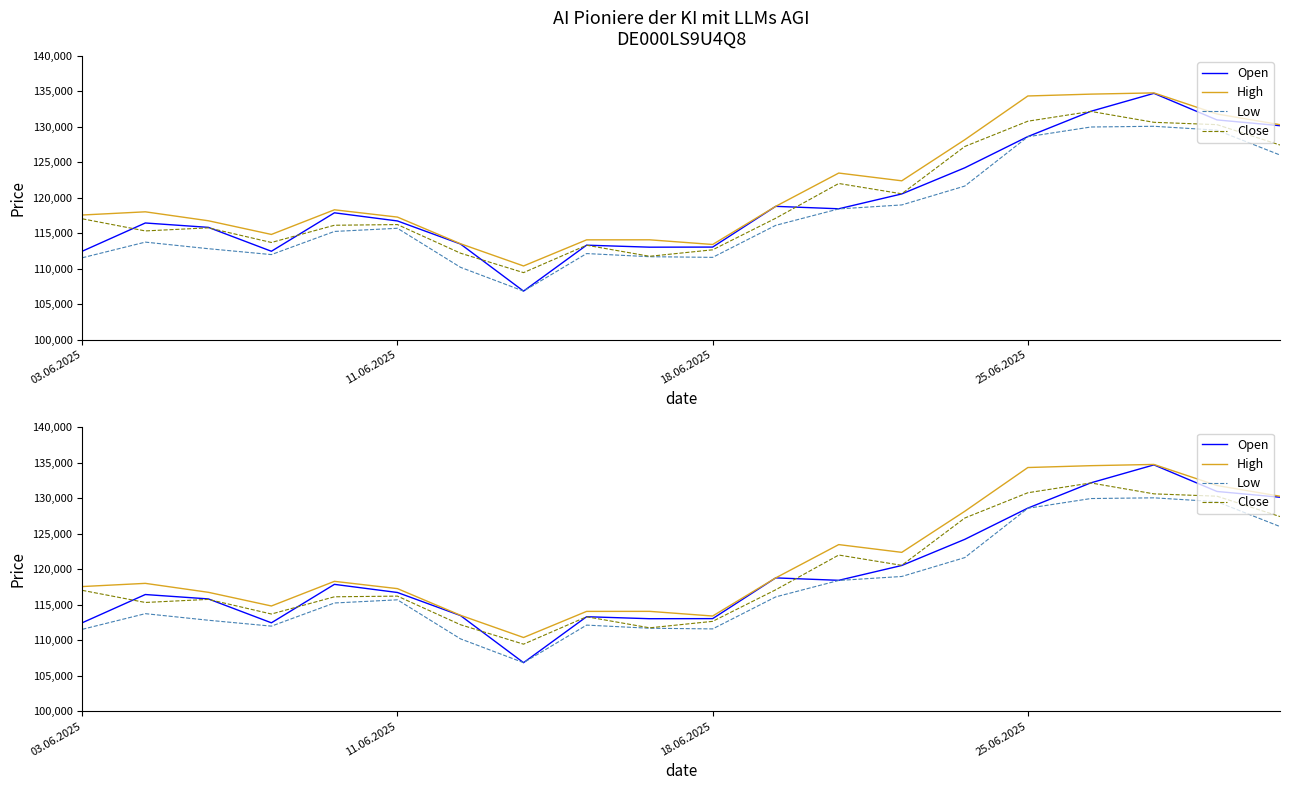

Where is High nearest to the value 122587?

13